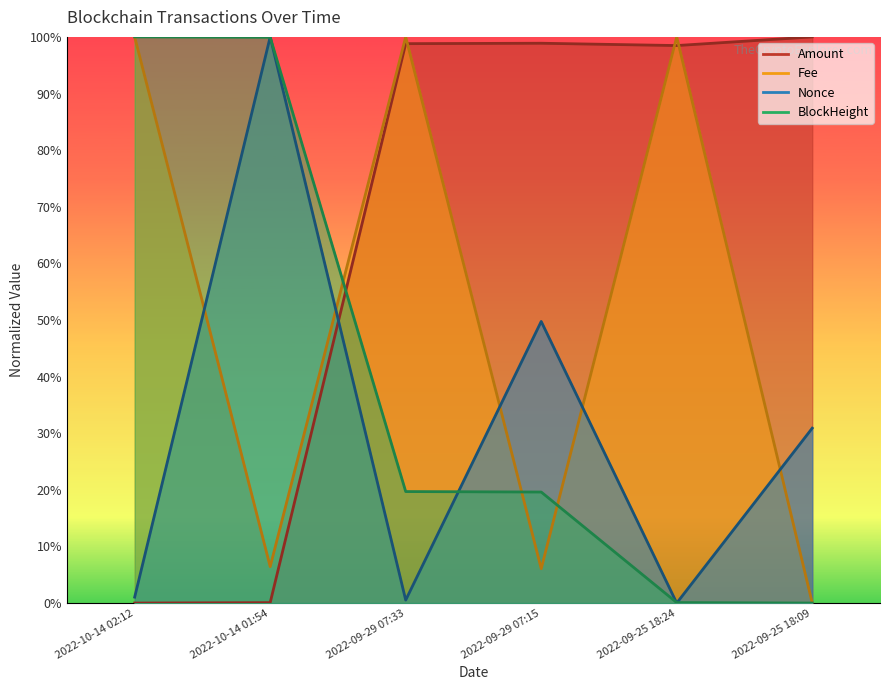

Where do Amount and BlockHeight first cross each other?

2022-10-14 01:54 and 2022-09-29 07:33